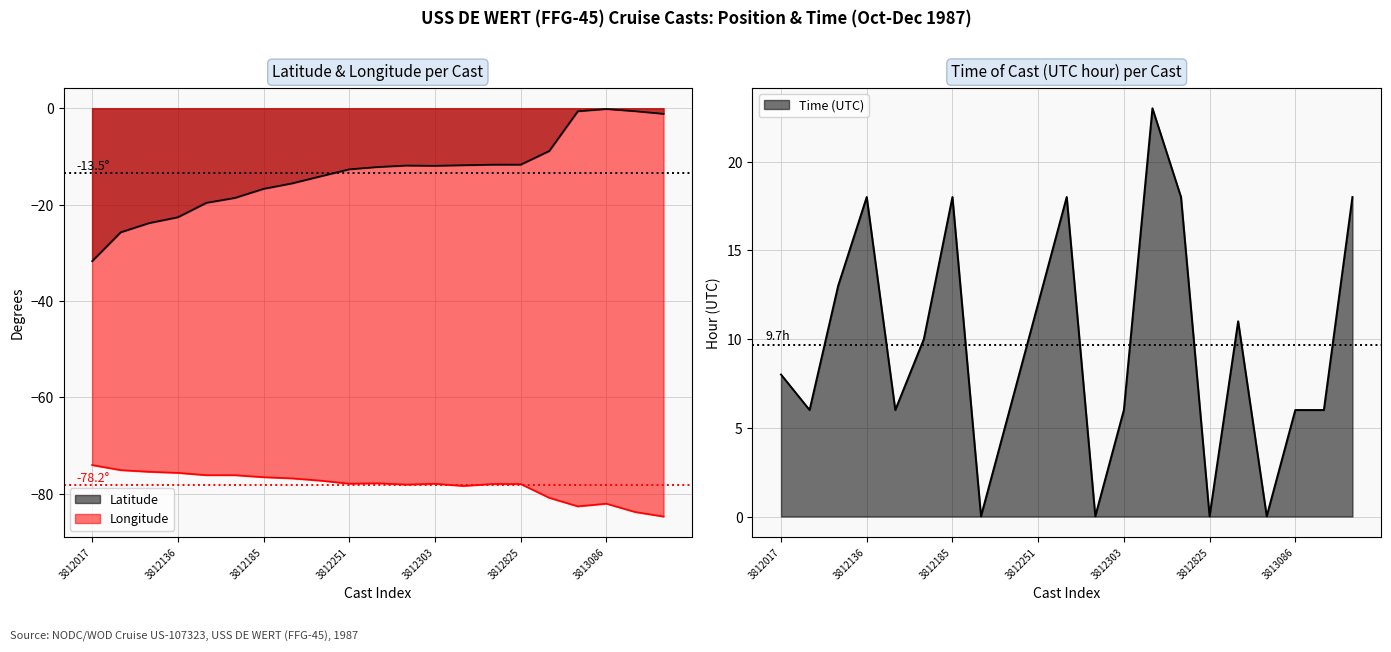

Reading right to left, extract all data points from this chart.

Latitude: -1.1	-0.6	-0.1	-0.6	-8.9	-11.7	-11.7	-11.8	-11.9	-11.9	-12.2	-12.7	-14.1	-15.6	-16.7	-18.6	-19.6	-22.6	-23.8	-25.7	-31.7
Longitude: -84.7	-83.8	-82.0	-82.6	-80.8	-78.0	-78.0	-78.4	-77.9	-78.1	-77.8	-77.9	-77.3	-76.8	-76.5	-76.1	-76.1	-75.7	-75.4	-75.1	-74.0
Time: 18.0	6.0	6.0	0.0	11.0	0.0	18.0	23.0	6.0	0.0	18.0	12.0	6.0	0.0	18.0	10.0	6.0	18.0	13.0	6.0	8.0